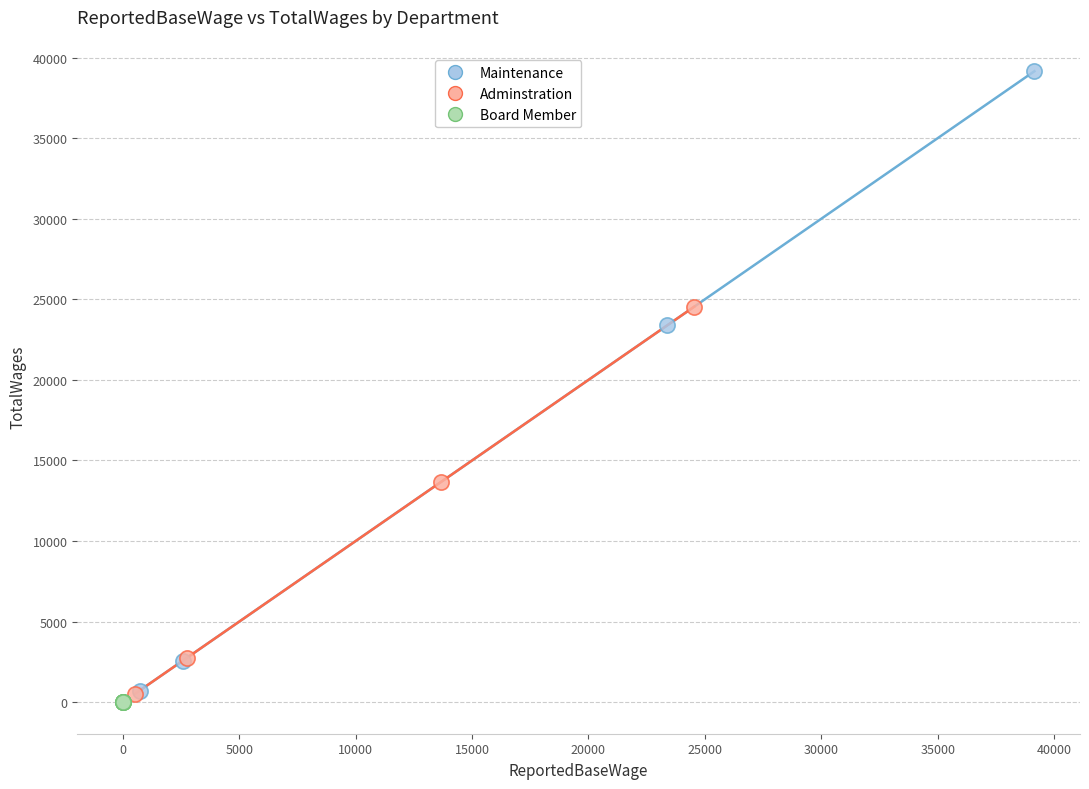

Which series reaches the maximum Y coordinate?

Maintenance